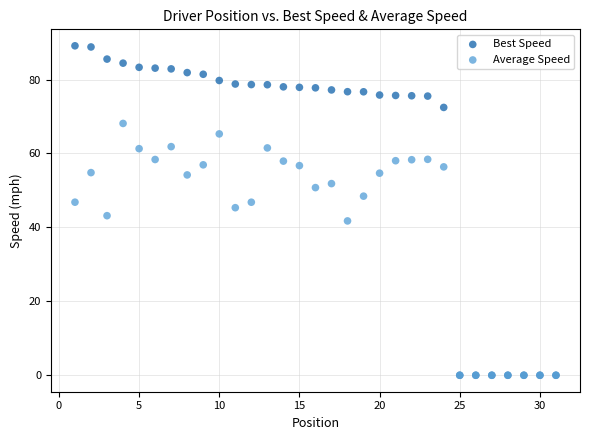

What are all the series names shown in the legend?

Best Speed, Average Speed